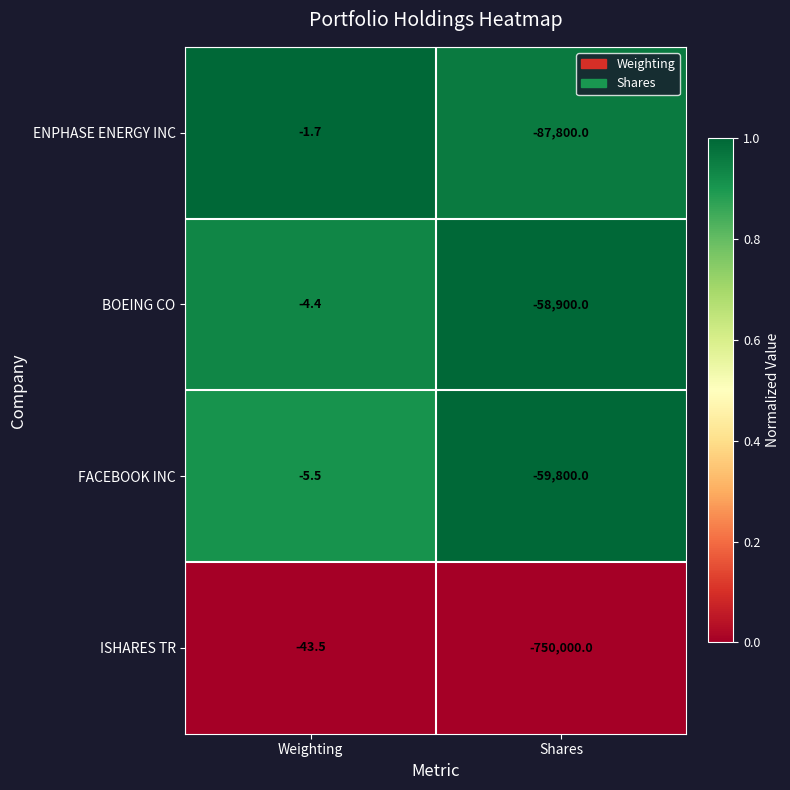

At which label is BOEING CO closest to -29452?

Weighting